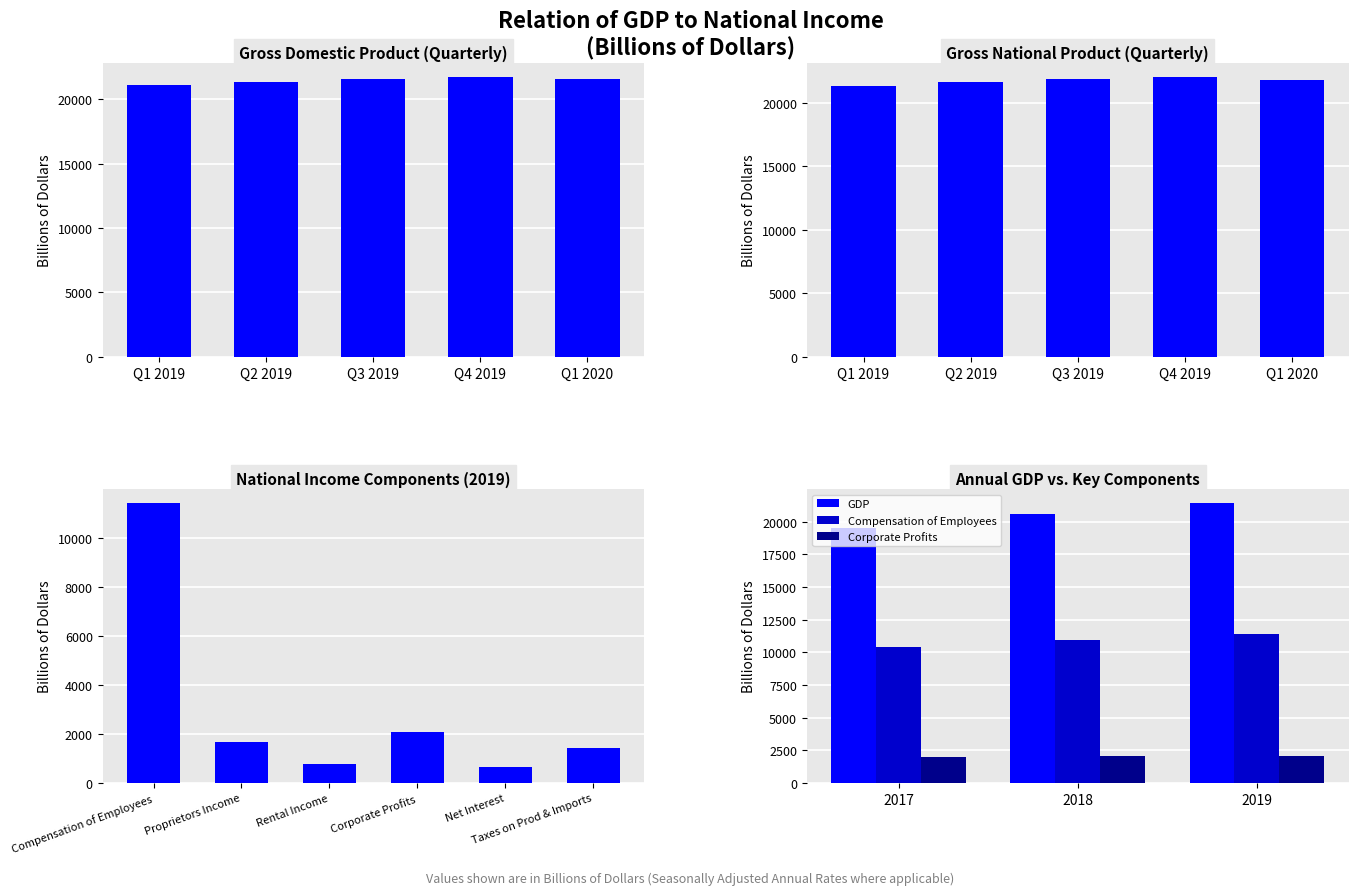

Between Q1 2020 and Q4 2019, which is larger?

Q4 2019